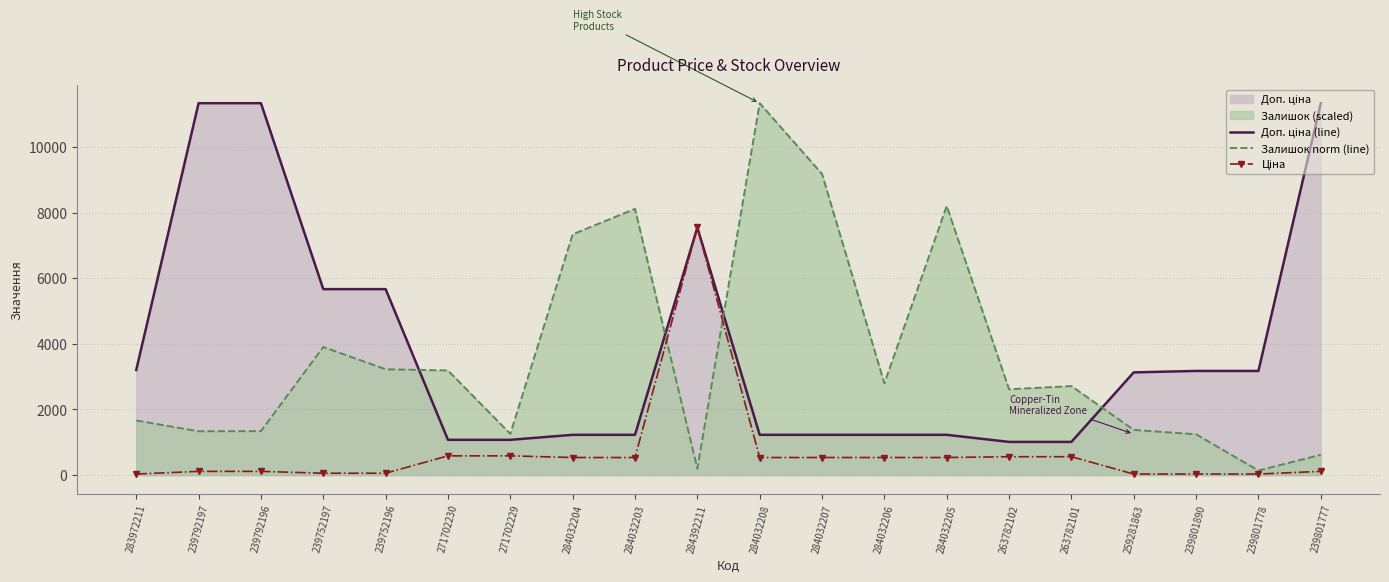

How many lines are shown in the chart?

3